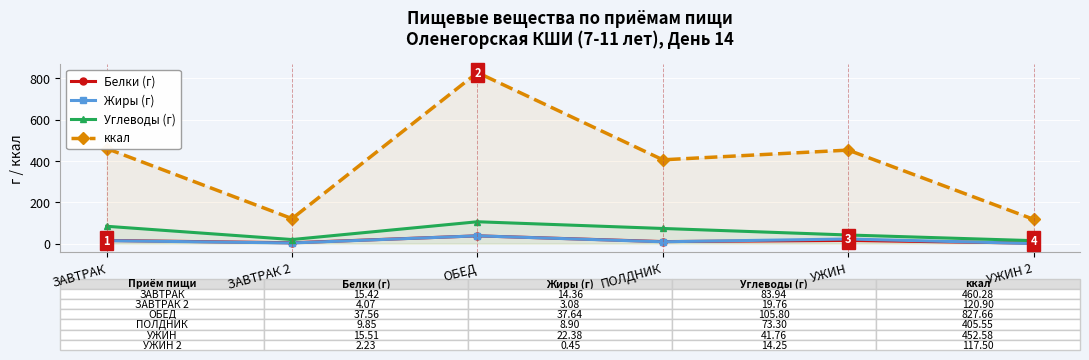

What is the minimum value for Углеводы (г)?

14.2